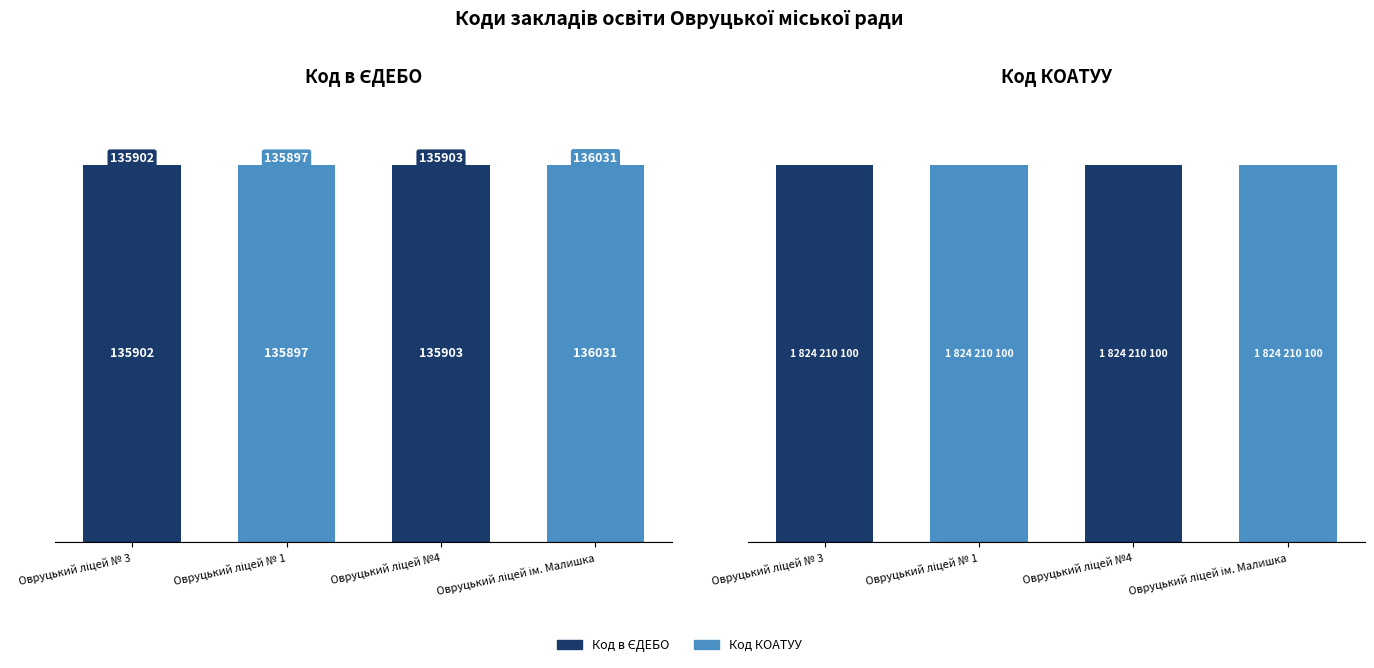

Is it true that Код в ЄДЕБО equals 79806.0 at Овруцький ліцей № 1?

False